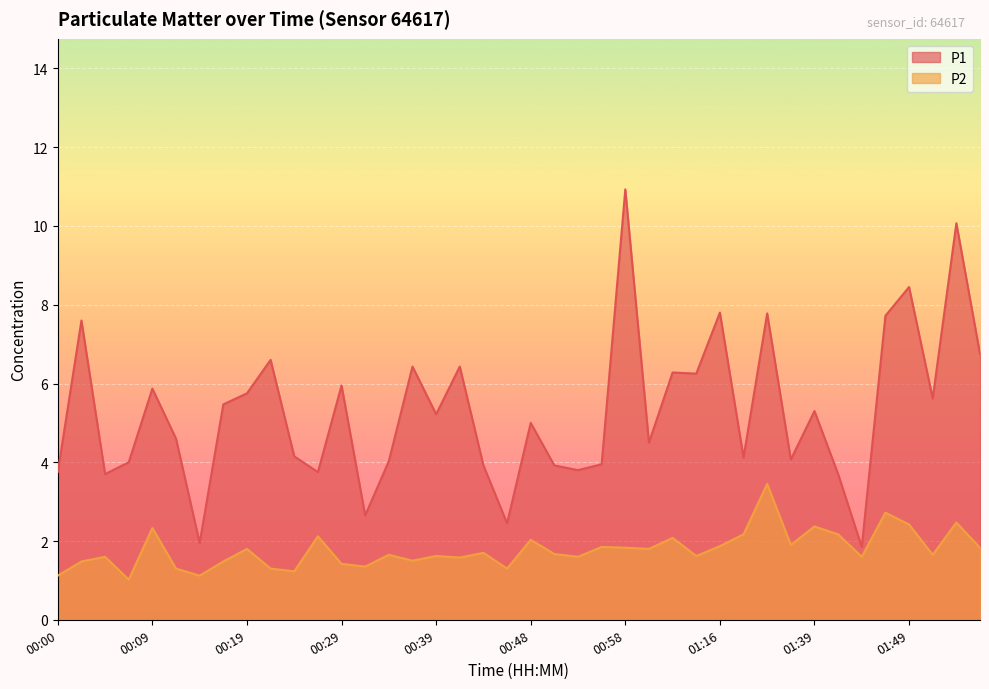

At which label is P2 closest to 2?

00:48